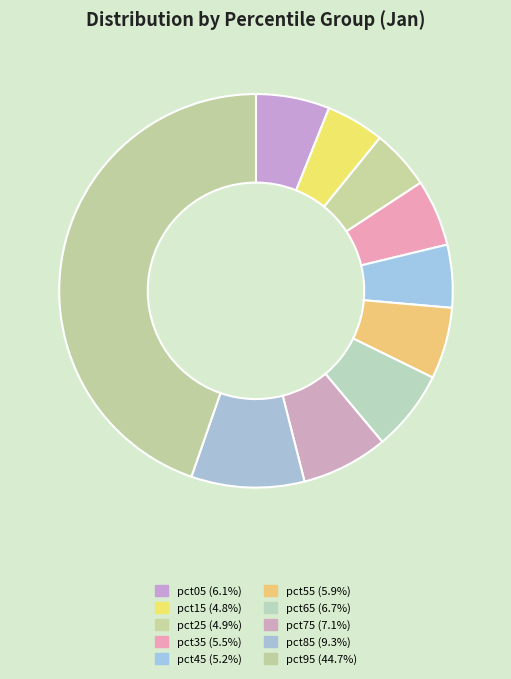

True or false: pct85 accounts for 9% of the total.

True